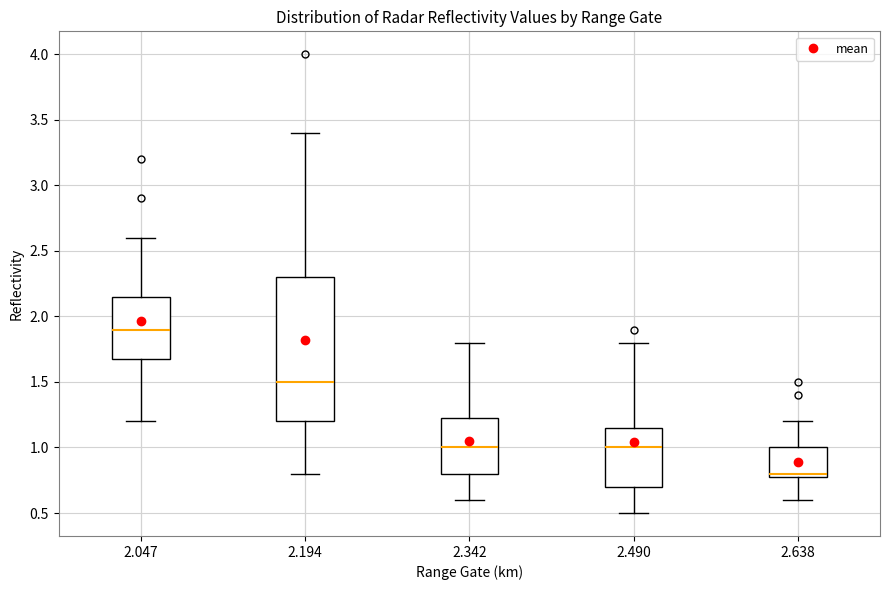

Reading left to right, read every box against the y-axis: the position of its median line, the range the box covers, and the ends of its whiskers. The values are not printed on the chart, so give them approximately, as read against the axis.

2.047: median 1.90, box 1.70 to 2.15, whiskers 1.20 to 2.60
2.194: median 1.50, box 1.20 to 2.30, whiskers 0.80 to 3.40
2.342: median 1.00, box 0.80 to 1.25, whiskers 0.60 to 1.80
2.490: median 1.00, box 0.70 to 1.15, whiskers 0.50 to 1.80
2.638: median 0.80 (just above the box's lower edge), box 0.80 to 1.00, whiskers 0.60 to 1.20